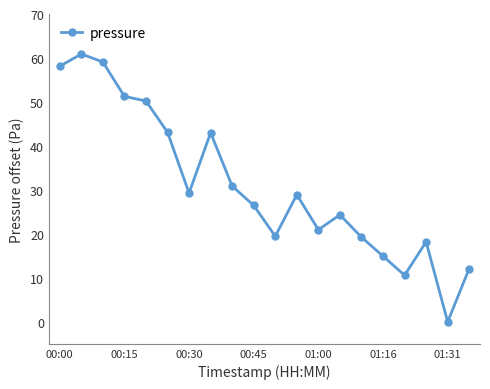

How many interior local valleys (lower than both neighbors) does the data have?

5